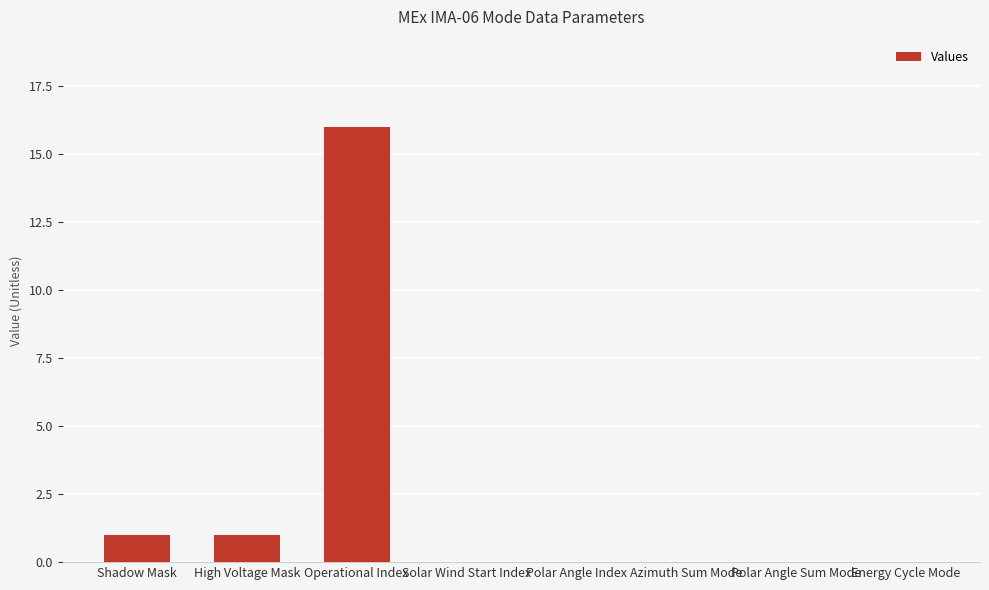

Is it true that the value at Operational Index is 28?

False